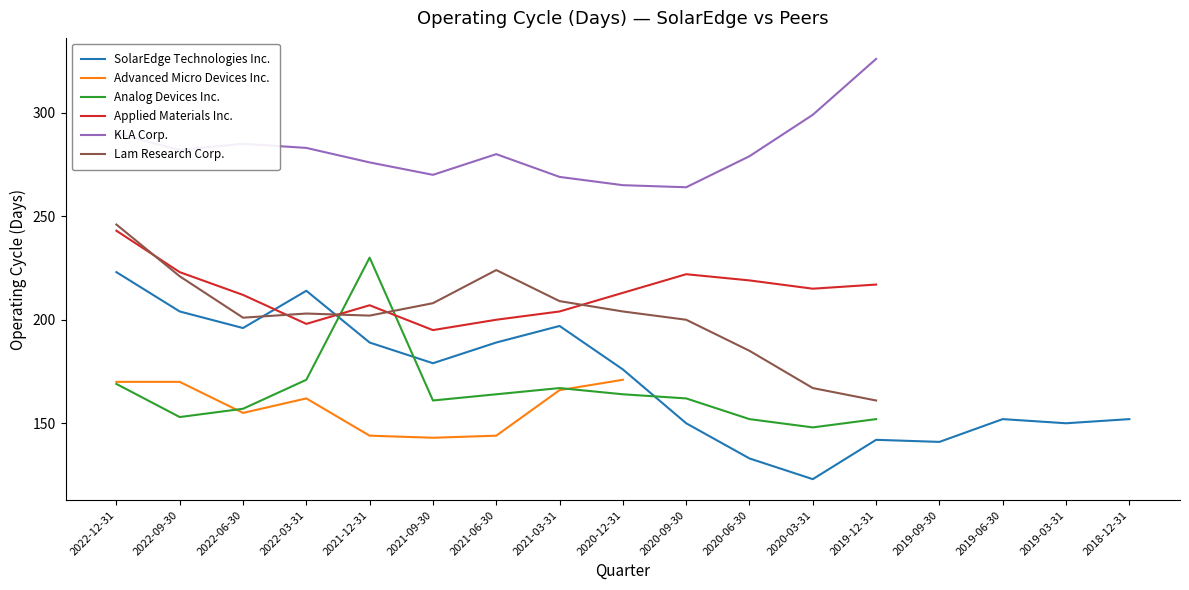

How many data points in SolarEdge Technologies Inc. are above 176?

8